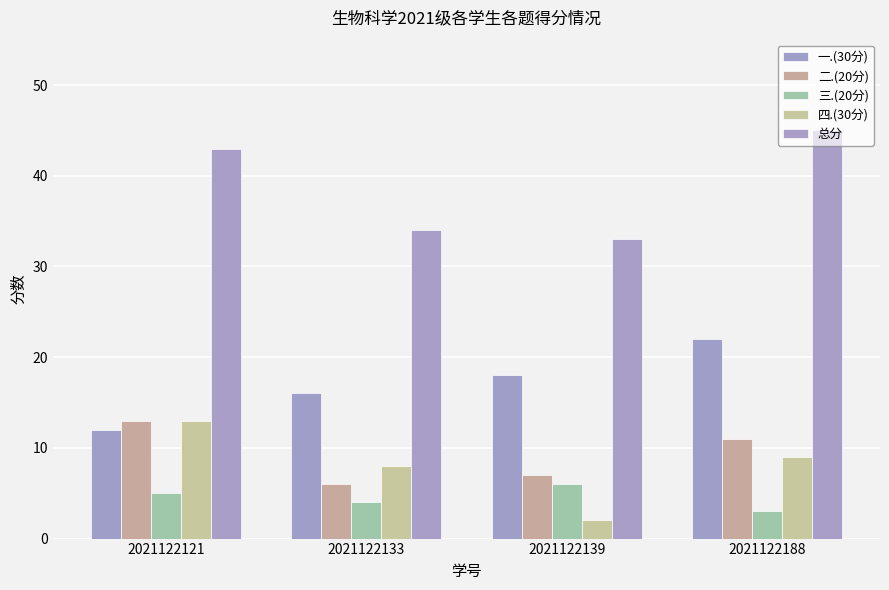

Reading right to left, list all the values displayed in this chart.

一.(30分): 22	18	16	12
二.(20分): 11	7	6	13
三.(20分): 3	6	4	5
四.(30分): 9	2	8	13
总分: 45	33	34	43